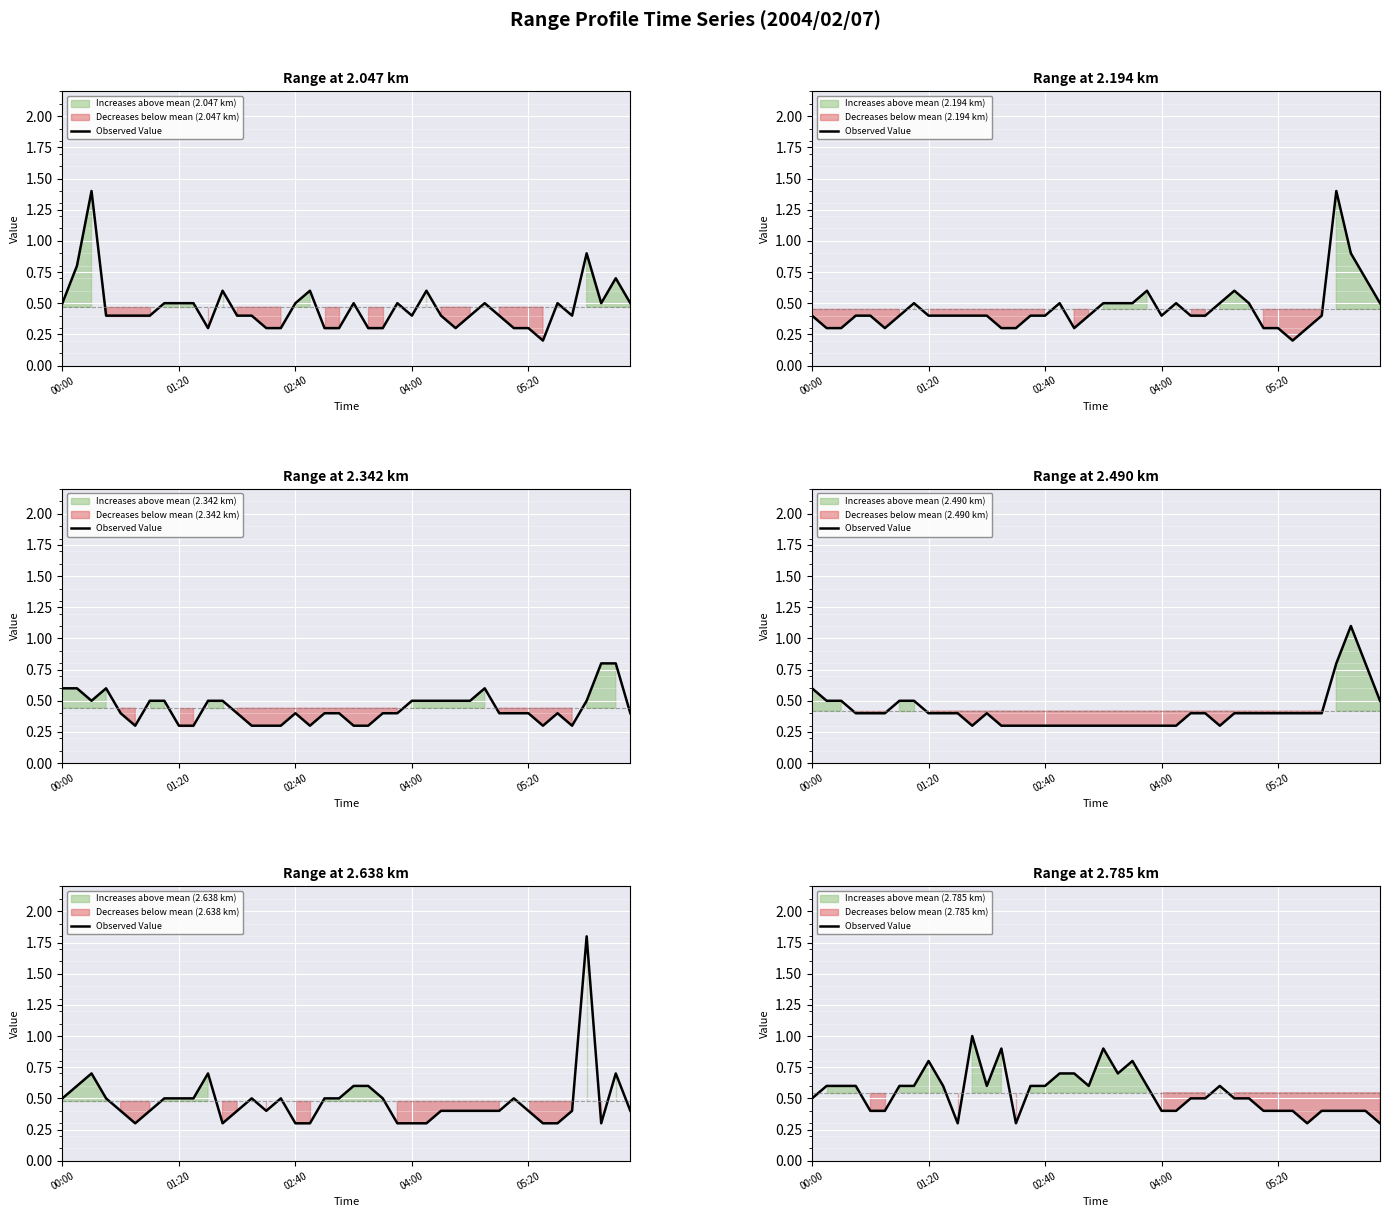

What is the change in value from 9 to 37?

-0.2